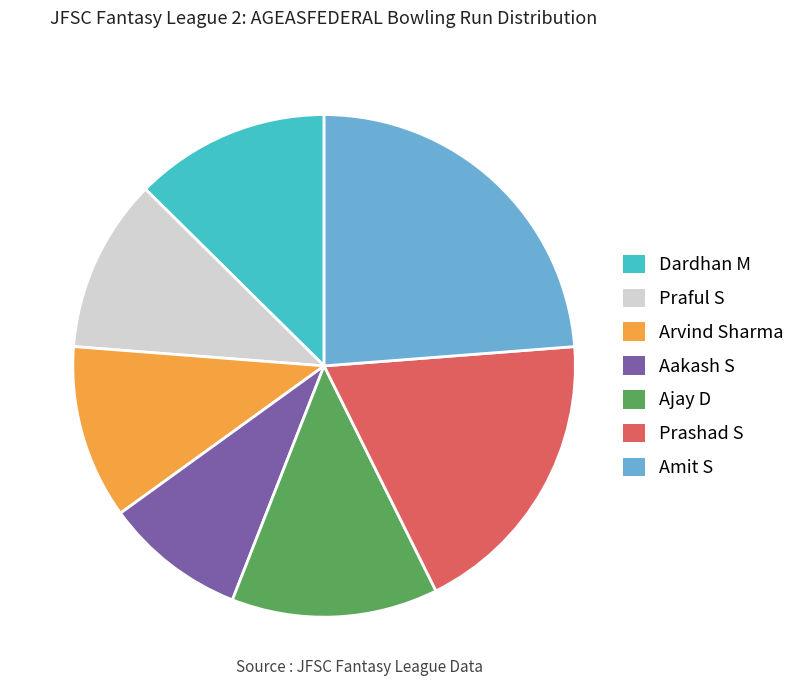

Between Praful S and Dardhan M, which is larger?

Dardhan M